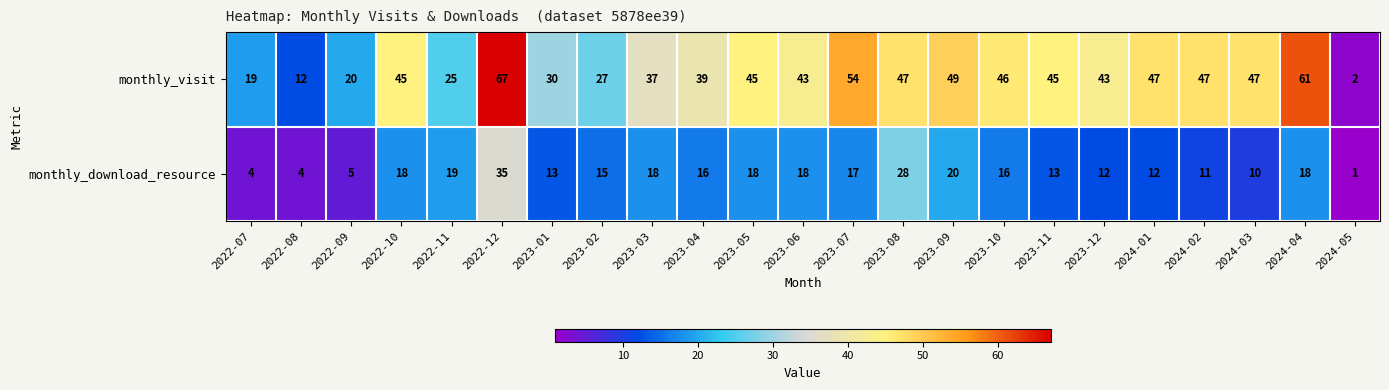

List the series in order of their overall mean, highest first.

monthly_visit, monthly_download_resource